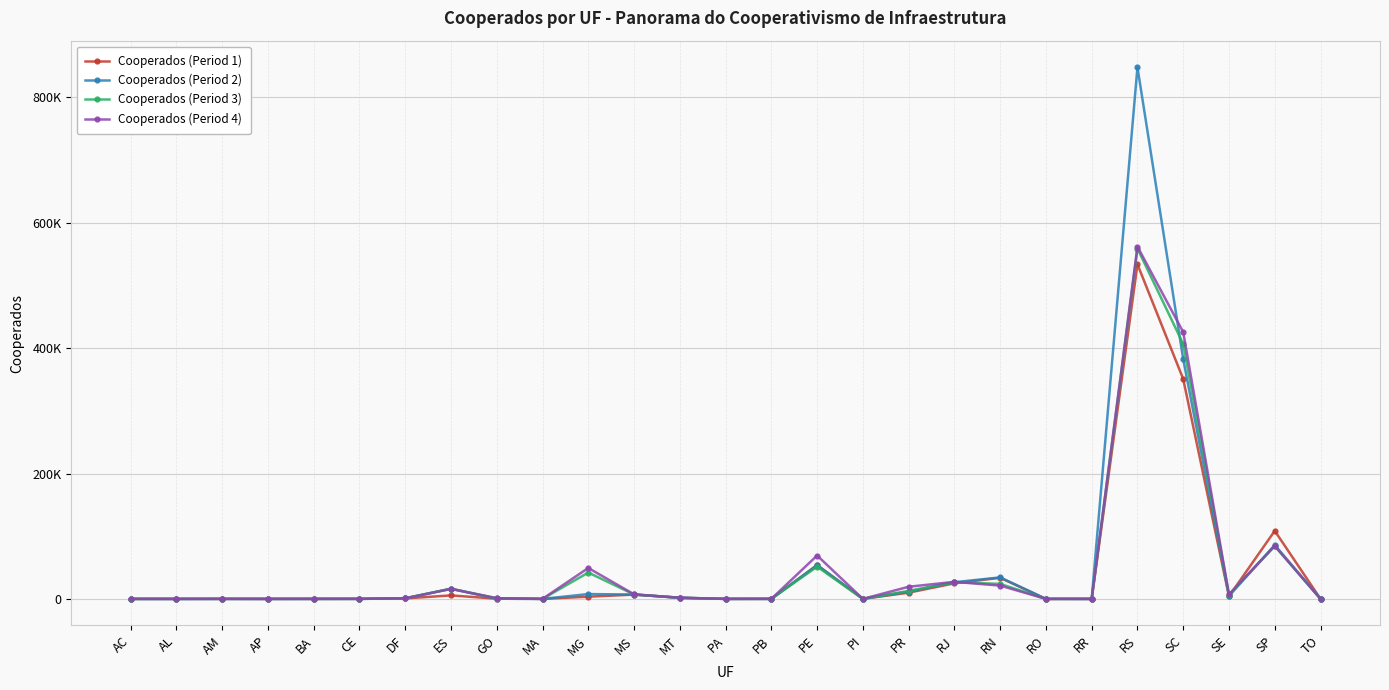

Reading right to left, transcribe all the data shown in this chart.

Cooperados (Period 1): TO=0	SP=108572	SE=4138	SC=350696	RS=533646	RR=0	RO=0	RN=33721	RJ=24894	PR=9962	PI=85	PE=53899	PB=61	PA=0	MT=1738	MS=6896	MG=3522	MA=43	GO=328	ES=5592	DF=804	CE=146	BA=43	AP=0	AM=0	AL=0	AC=0
Cooperados (Period 2): TO=20	SP=85991	SE=4570	SC=382345	RS=847935	RR=20	RO=20	RN=34283	RJ=26634	PR=11561	PI=86	PE=53951	PB=61	PA=41	MT=1738	MS=6935	MG=7740	MA=44	GO=328	ES=16080	DF=952	CE=137	BA=21	AP=0	AM=0	AL=0	AC=0
Cooperados (Period 3): TO=40	SP=84251	SE=6814	SC=406544	RS=558810	RR=20	RO=42	RN=23915	RJ=26737	PR=12788	PI=85	PE=51433	PB=103	PA=41	MT=1909	MS=7062	MG=42027	MA=43	GO=871	ES=16400	DF=1034	CE=22	BA=25	AP=0	AM=93	AL=0	AC=0
Cooperados (Period 4): TO=40	SP=84680	SE=7169	SC=425526	RS=561869	RR=0	RO=29	RN=21206	RJ=27218	PR=19372	PI=63	PE=69229	PB=103	PA=21	MT=1921	MS=7267	MG=49345	MA=42	GO=1182	ES=15949	DF=1011	CE=22	BA=75	AP=0	AM=128	AL=0	AC=0